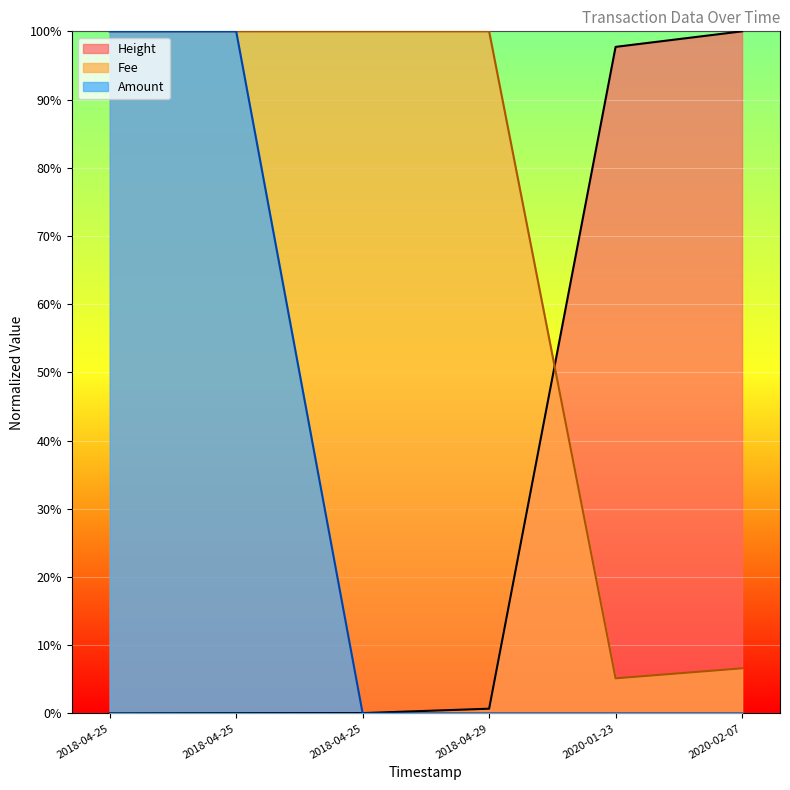

Is the value of Amount at 2018-04-25 greater than the value of Height at 2018-04-25?

Yes